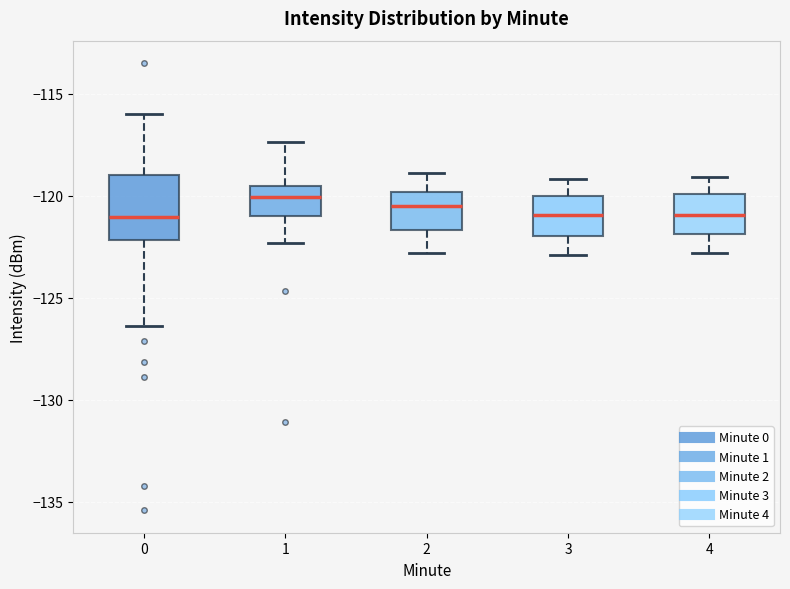

Where is the lower edge of the box at x = 2 on the y-axis? The values are not printed on the chart, so give them approximately, as read against the axis.

-121.5